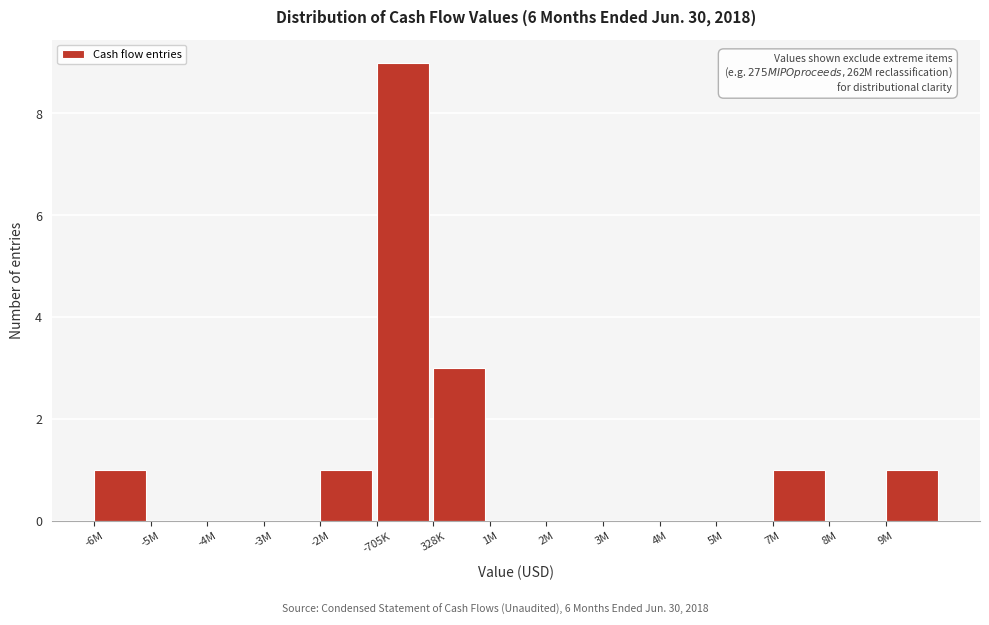

Reading left to right, what are all the values shown in this chart?

-6M=1	-5M=0	-4M=0	-3M=0	-2M=1	-705K=9	328K=3	1M=0	2M=0	3M=0	4M=0	5M=0	7M=1	8M=0	9M=1